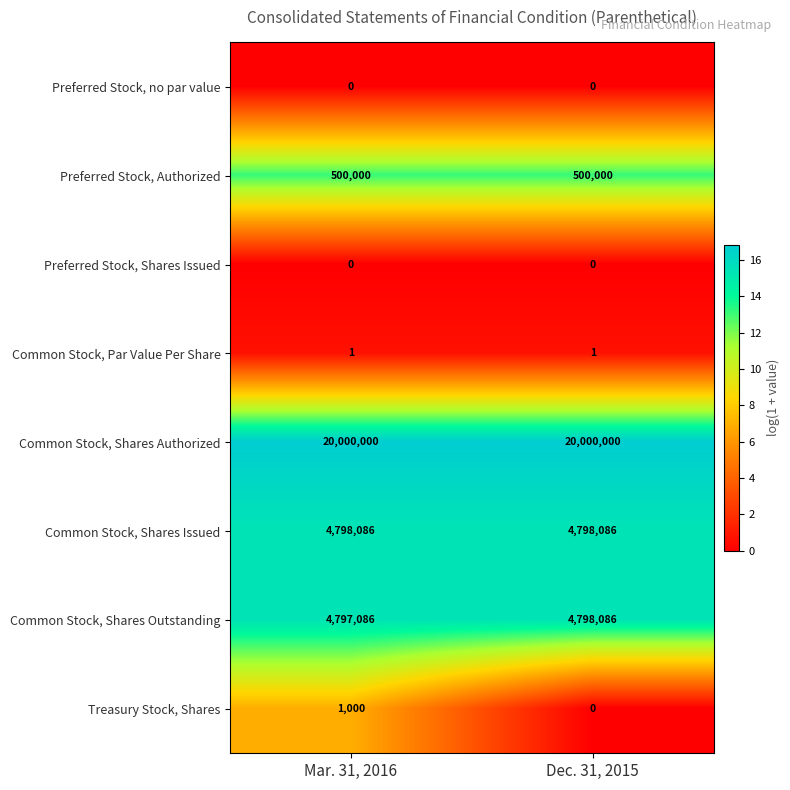

The Preferred Stock, Shares Issued series shows 0 at Dec. 31, 2015. True or false?

True